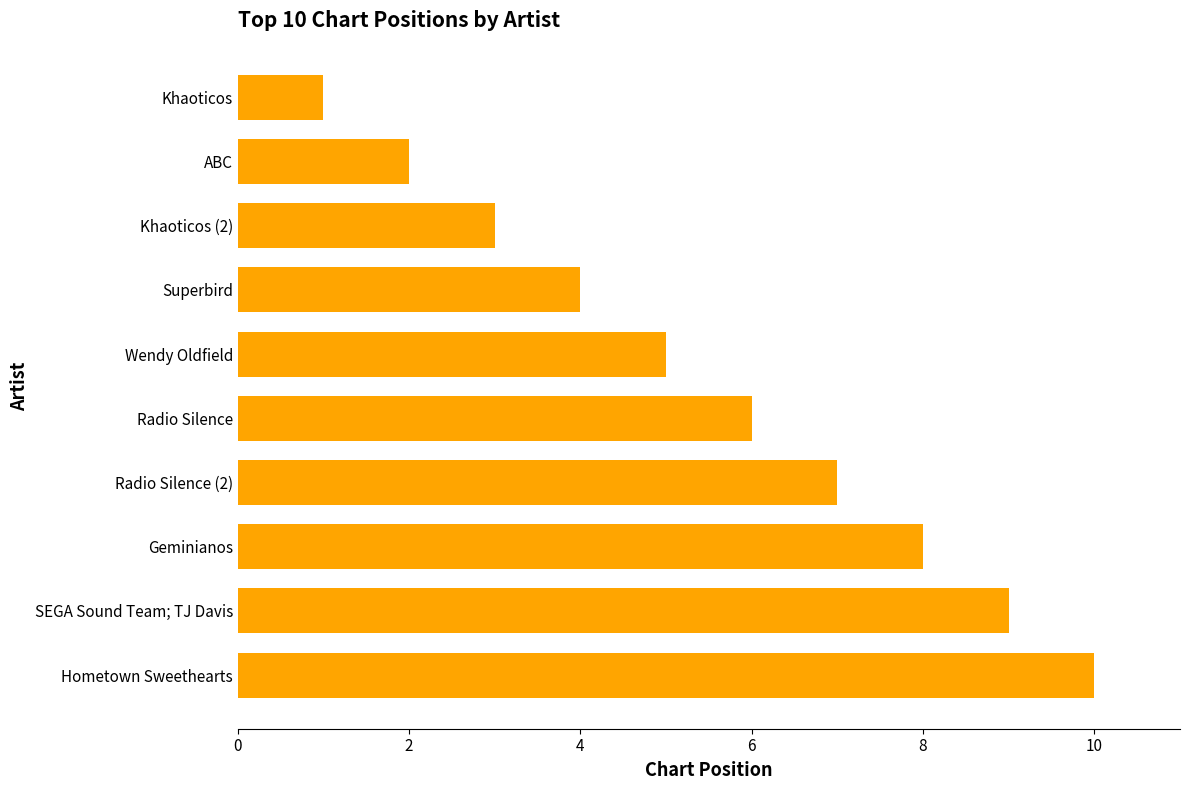

What is the label of the 9th bar from the bottom?

ABC